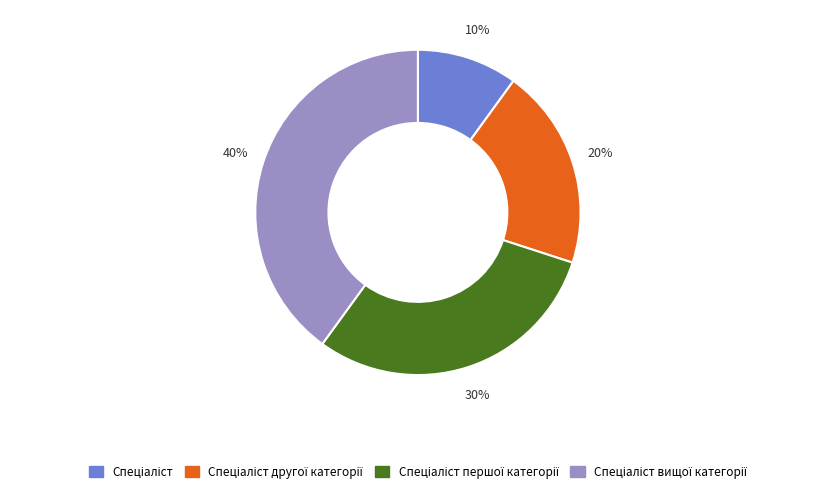

To the nearest percent, what is the difference between the largest and smallest slice percentages?

30%